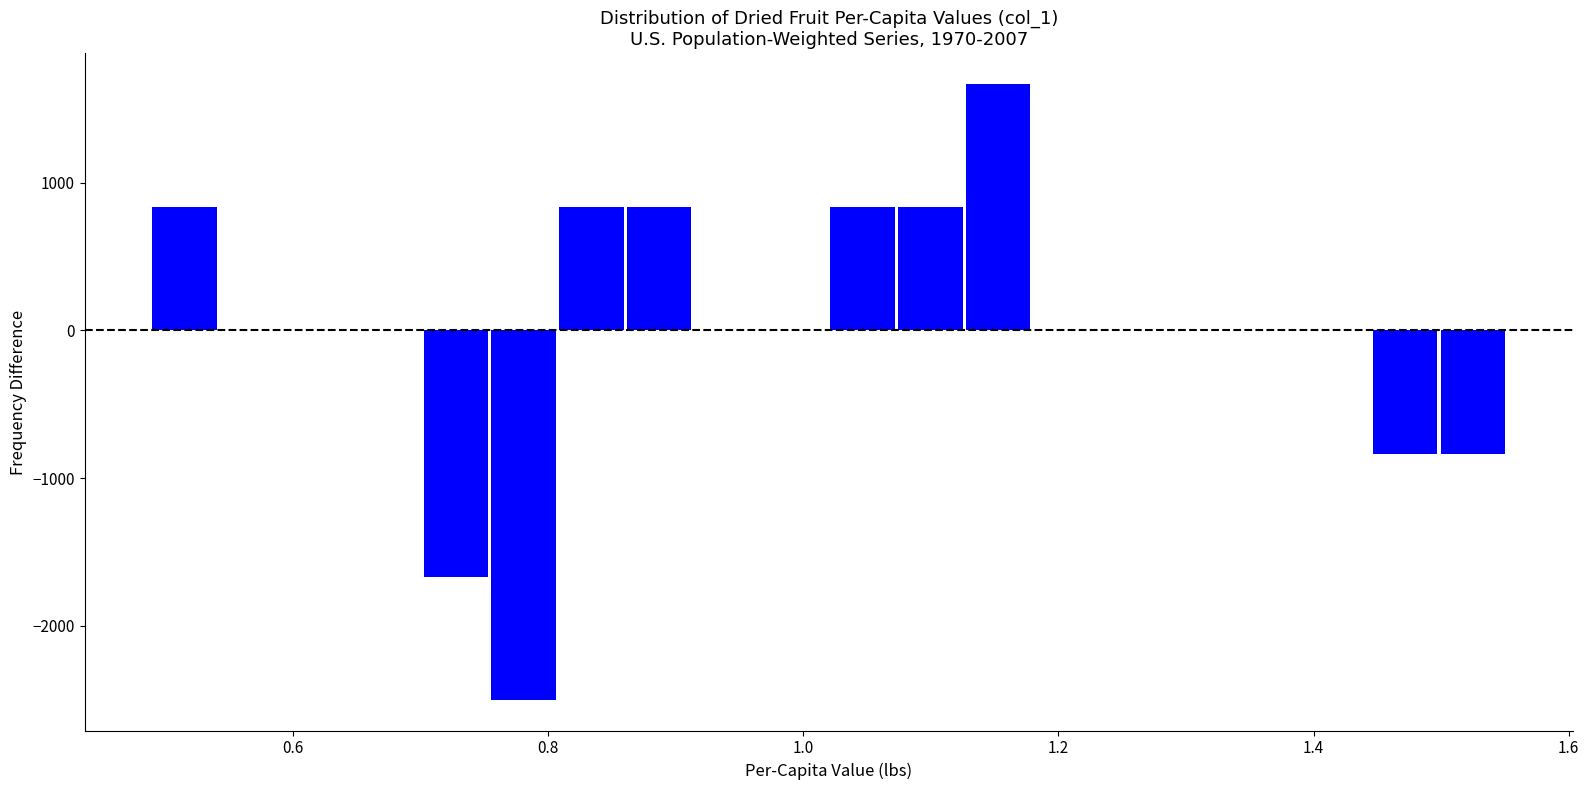

Around what value on the x-axis is the tallest bar? Give the approximate position of its centre, as read against the axis.

1.16